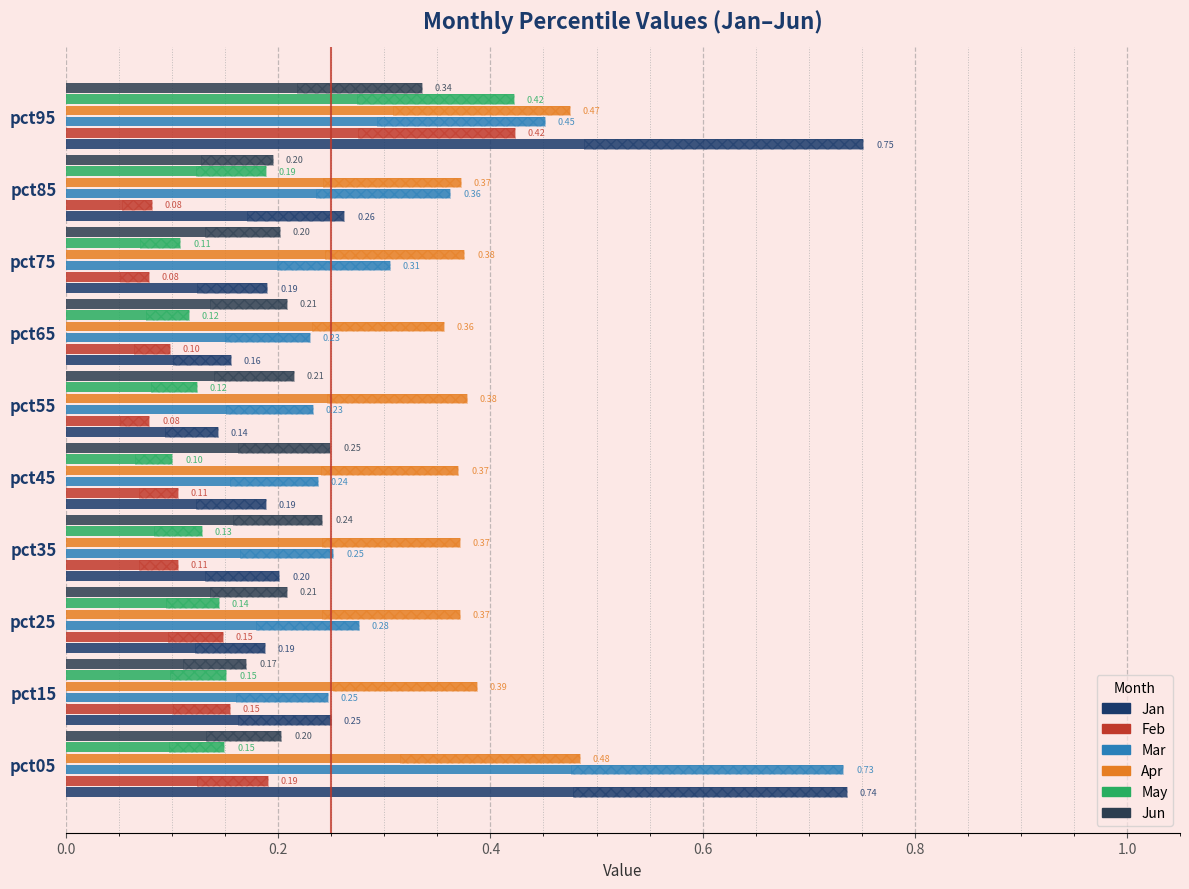

Which series has the largest range (max minus min)?

Jan